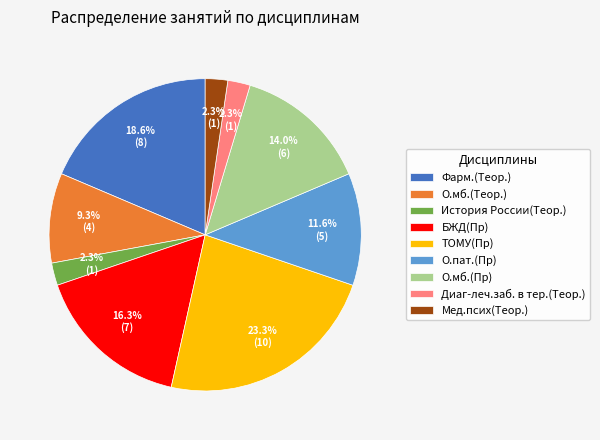

Is there any slice that represents more than half of the pie?

No